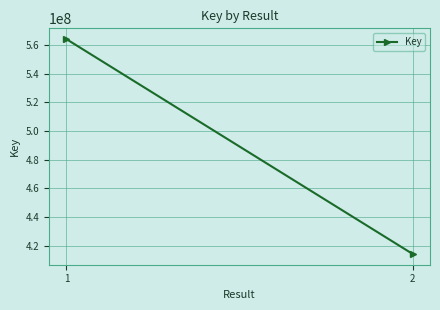

Approximately how many times larger is the value at 2 compared to 1?

0.7